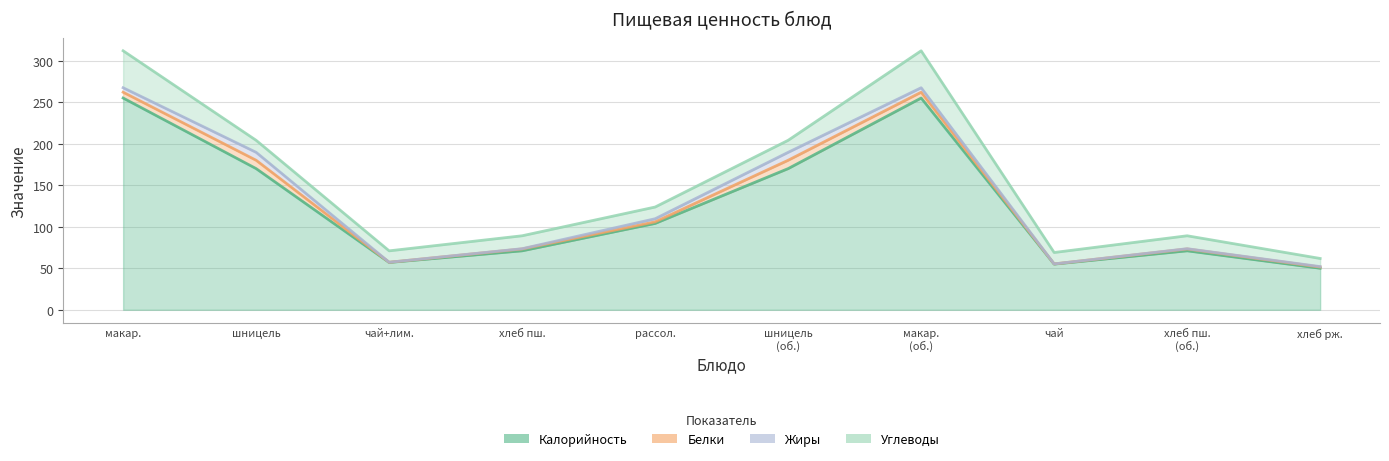

Reading left to right, what are all the values shown in this chart?

Калорийность: 255.0	170.0	57.0	71.0	104.0	170.0	255.0	55.0	71.0	50.0
Белки: 7.0	10.1	0.2	2.3	1.9	10.1	7.0	0.2	2.3	1.5
Жиры: 5.4	9.6	0.0	0.3	3.7	9.6	5.4	0.0	0.3	0.5
Углеводы: 44.5	14.5	13.7	15.6	14.1	14.5	44.5	13.7	15.6	9.8